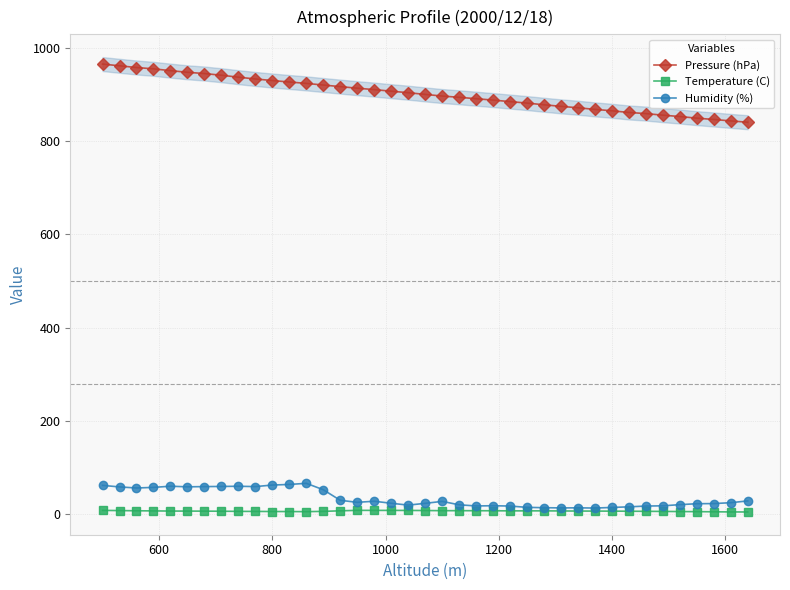

Which series has the largest total across all categories?

Pressure (hPa)